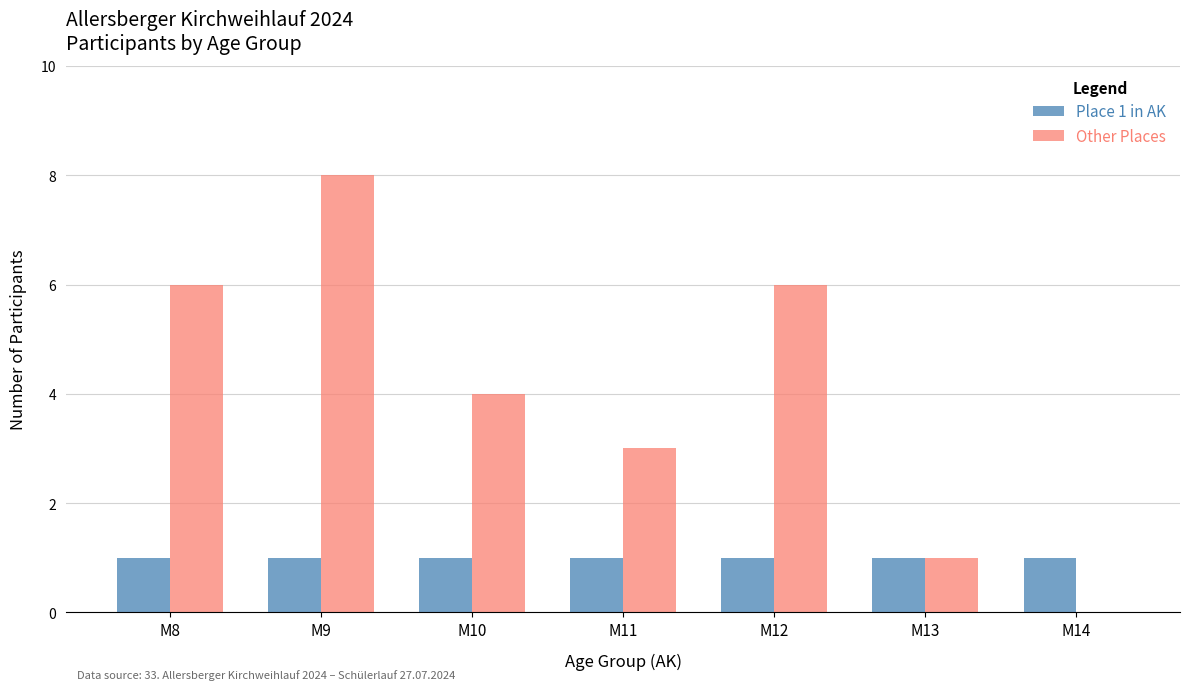

What is the sum of the Other Places values at M12 and M13?

7